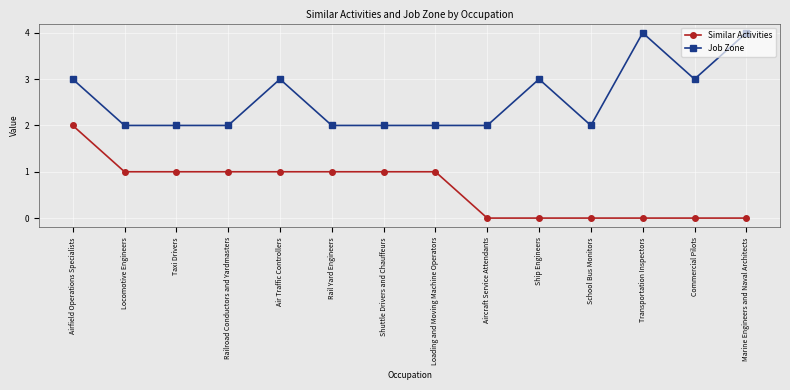

Reading left to right, what are all the values shown in this chart?

Similar Activities: Airfield Operations Specialists=2	Locomotive Engineers=1	Taxi Drivers=1	Railroad Conductors and Yardmasters=1	Air Traffic Controllers=1	Rail Yard Engineers=1	Shuttle Drivers and Chauffeurs=1	Loading and Moving Machine Operators=1	Aircraft Service Attendants=0	Ship Engineers=0	School Bus Monitors=0	Transportation Inspectors=0	Commercial Pilots=0	Marine Engineers and Naval Architects=0
Job Zone: Airfield Operations Specialists=3	Locomotive Engineers=2	Taxi Drivers=2	Railroad Conductors and Yardmasters=2	Air Traffic Controllers=3	Rail Yard Engineers=2	Shuttle Drivers and Chauffeurs=2	Loading and Moving Machine Operators=2	Aircraft Service Attendants=2	Ship Engineers=3	School Bus Monitors=2	Transportation Inspectors=4	Commercial Pilots=3	Marine Engineers and Naval Architects=4